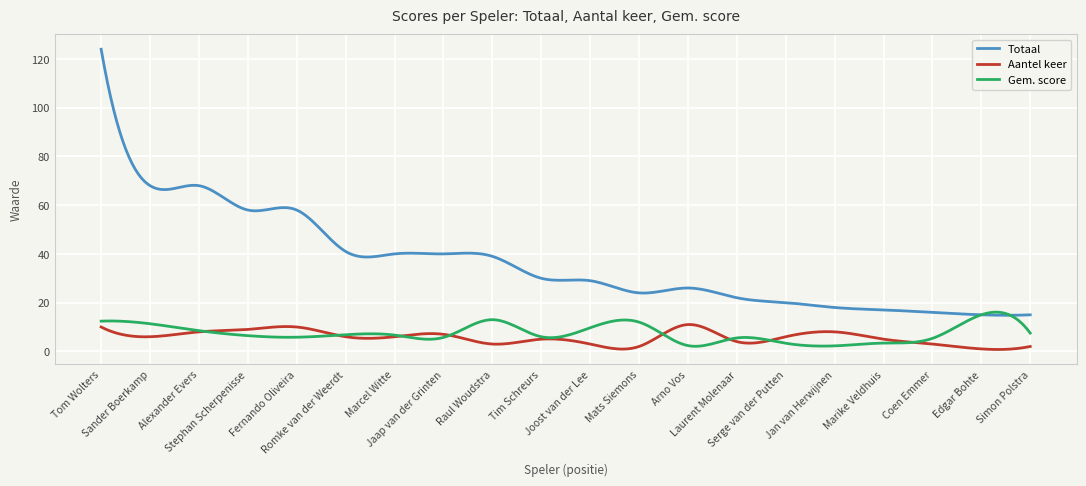

True or false: Aantel keer and Totaal cross at least once.

False